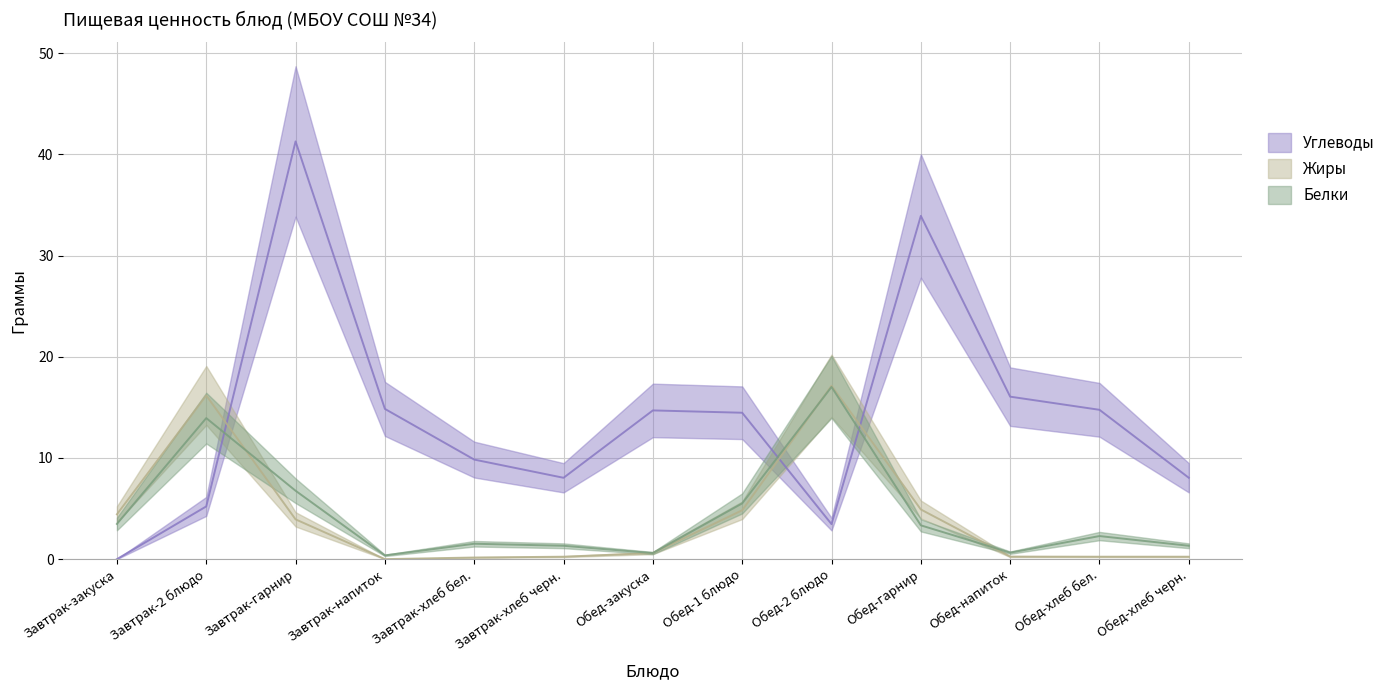

Between Завтрак-закуска and Завтрак-хлеб бел., which series saw the biggest shift?

Углеводы